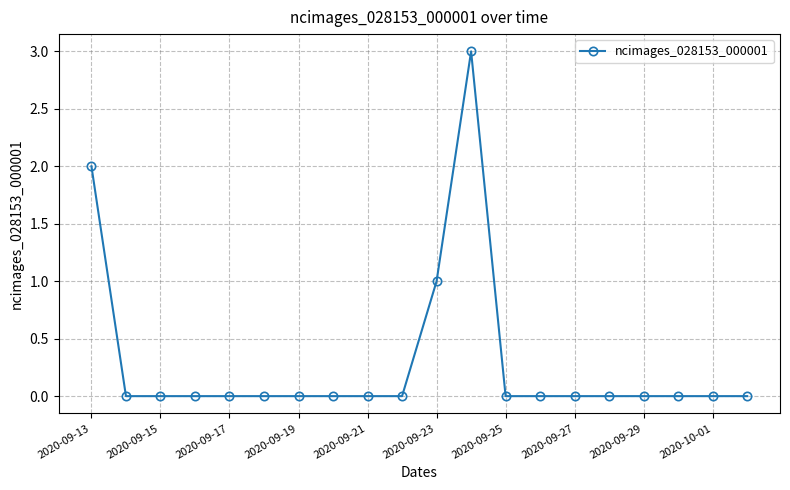

What is the difference between the maximum and minimum values?

3